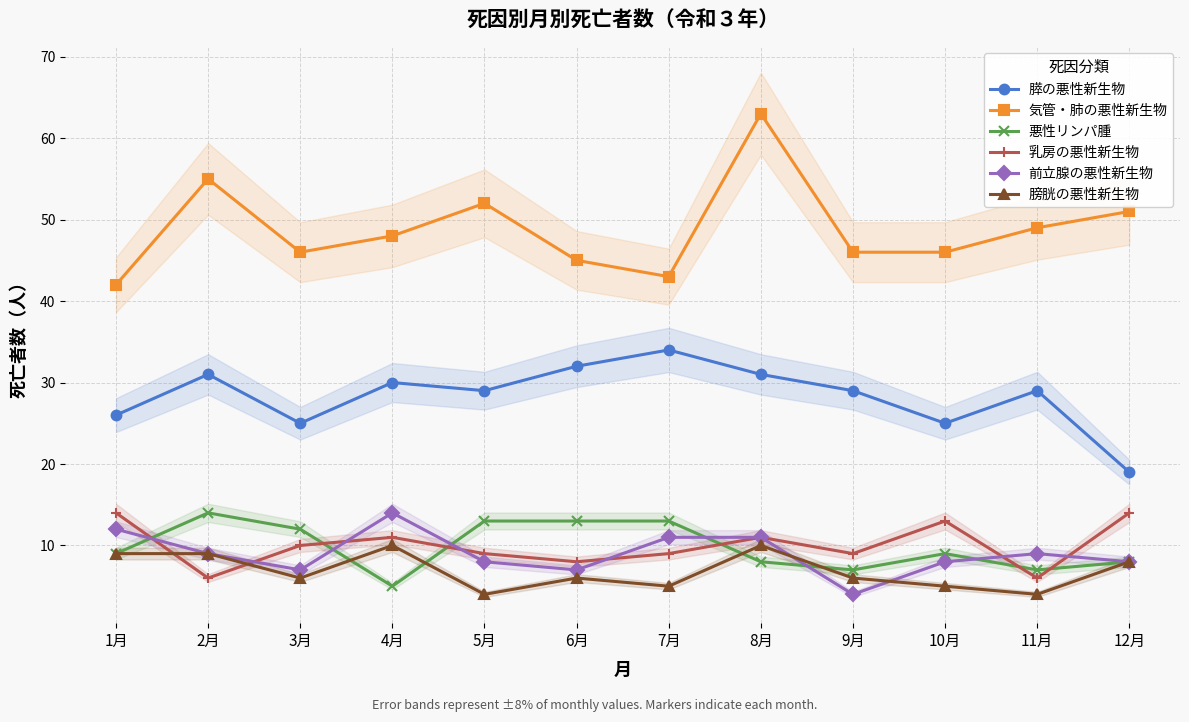

How many lines are shown in the chart?

6